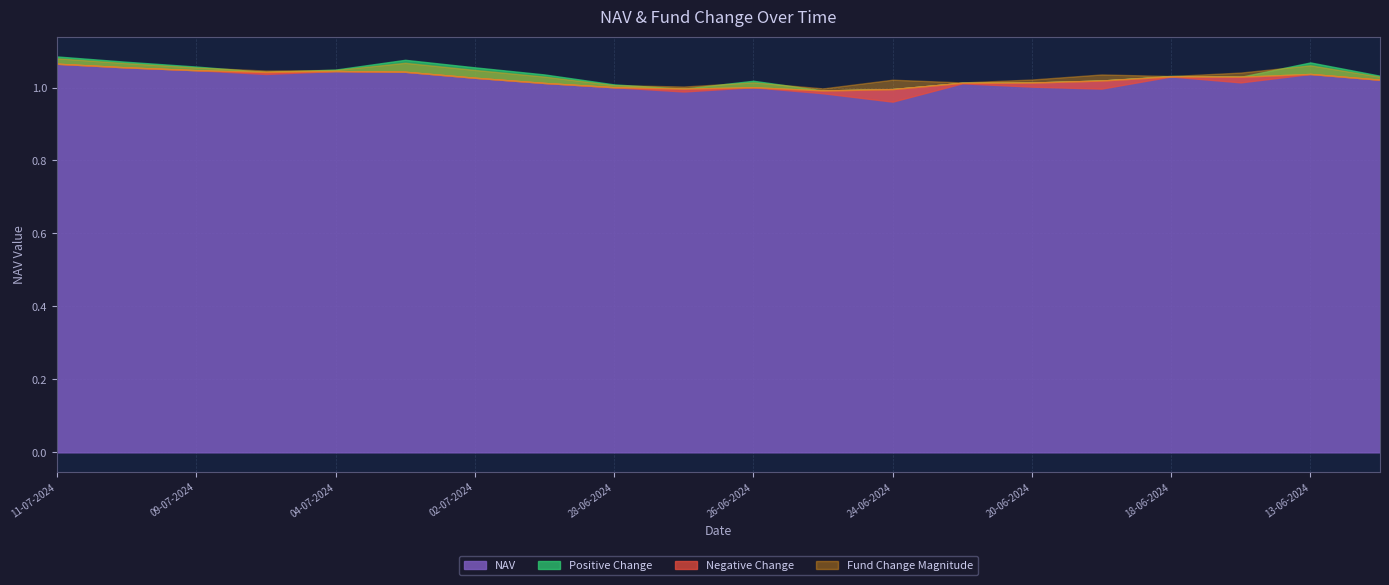

How many lines are shown in the chart?

4